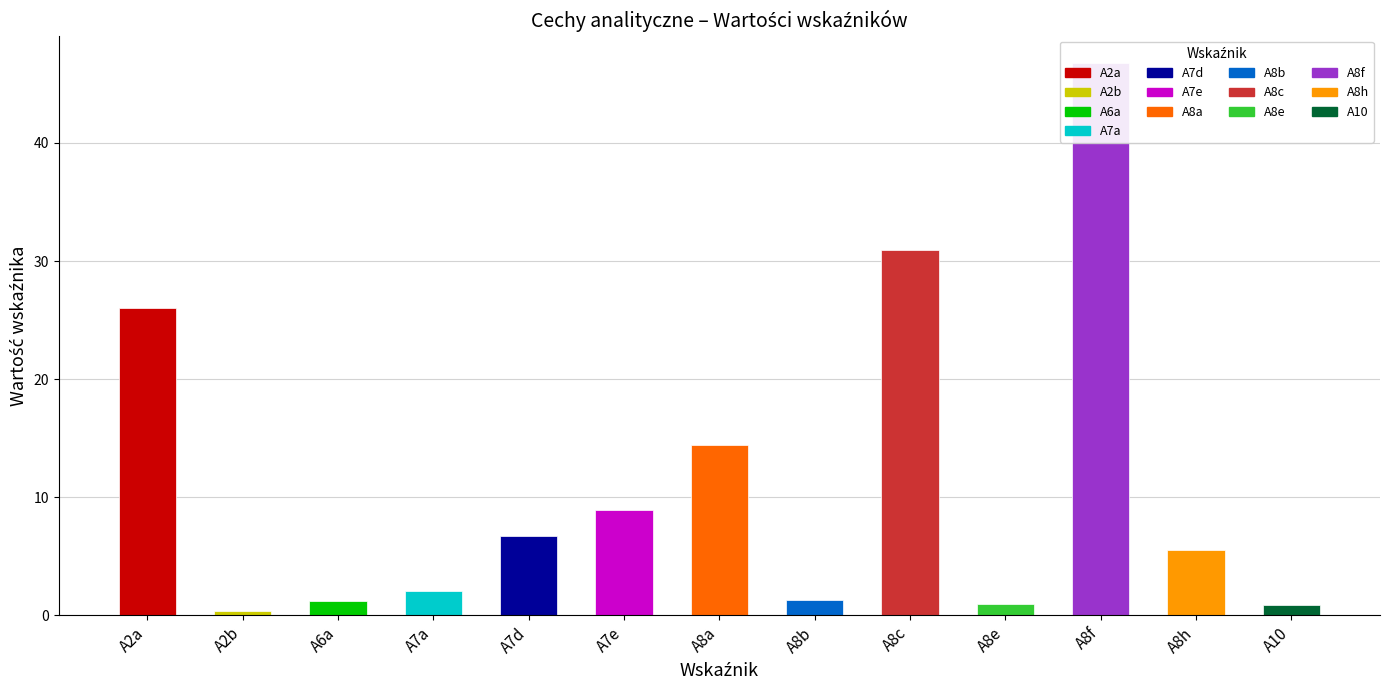

What is the maximum value shown in the chart?

46.7